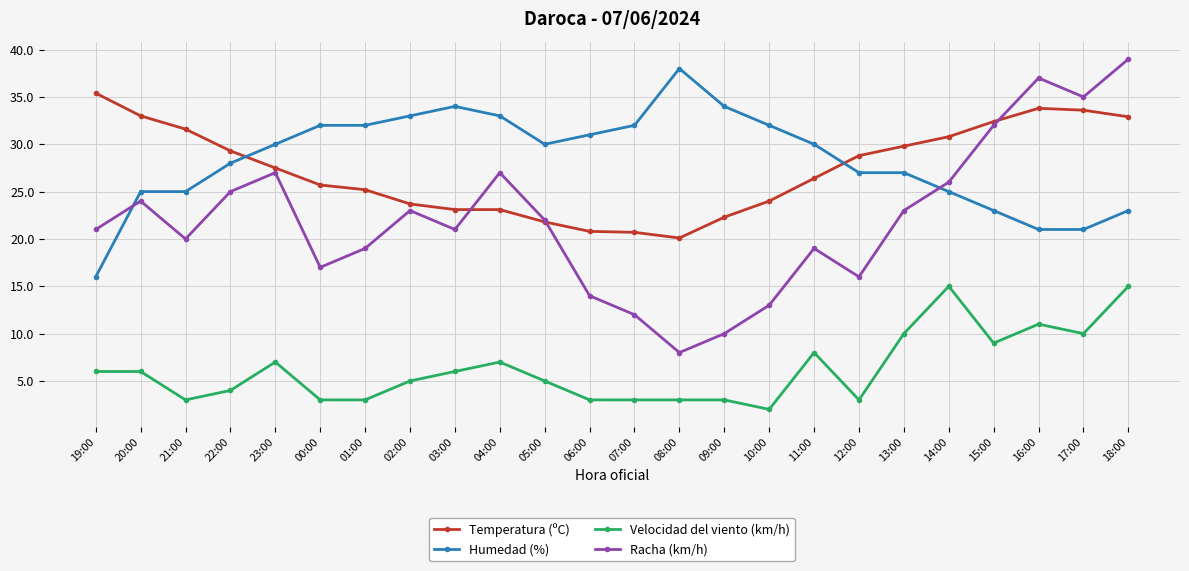

What is the difference between the highest and lowest values at 10:00?

30.0